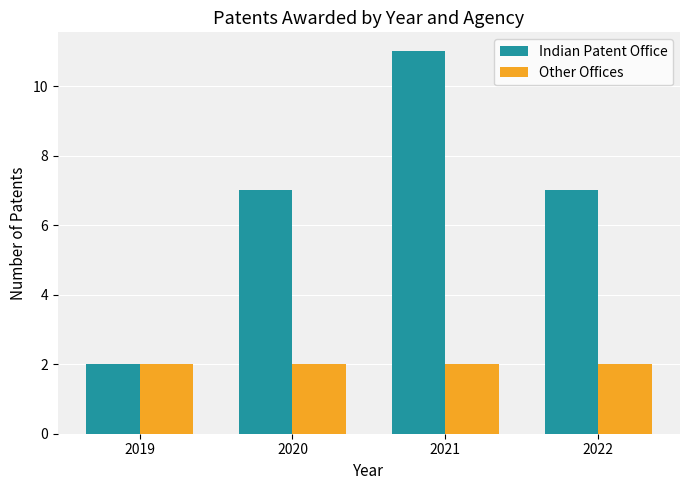

True or false: Other Offices has a value of 2 at 2022.

True